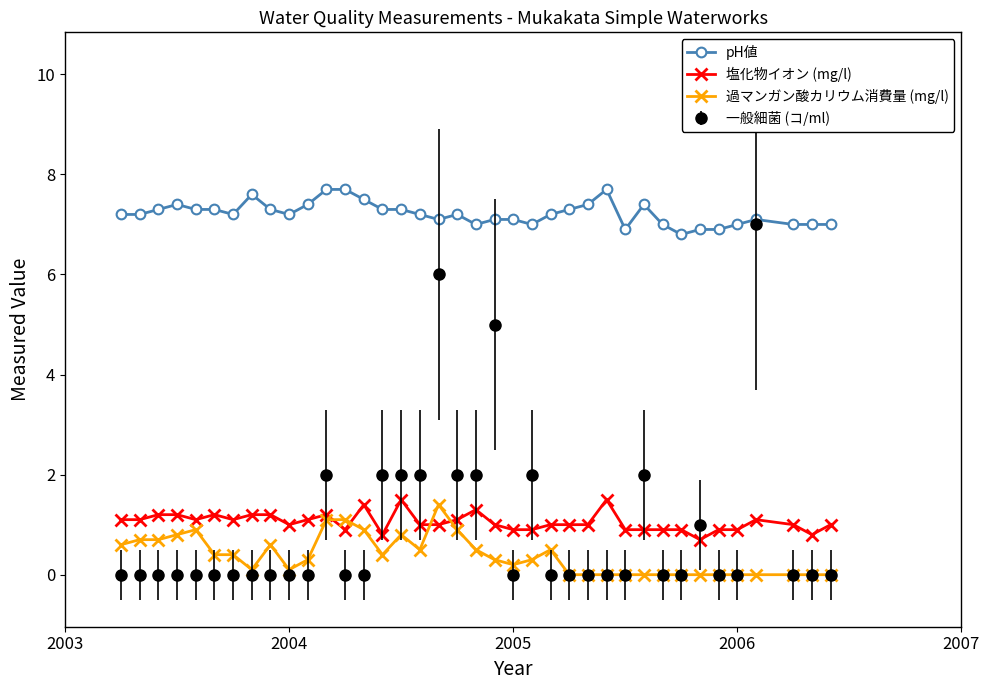

True or false: 一般細菌 (コ/ml) has more than 2 points higher than both neighbors.

True